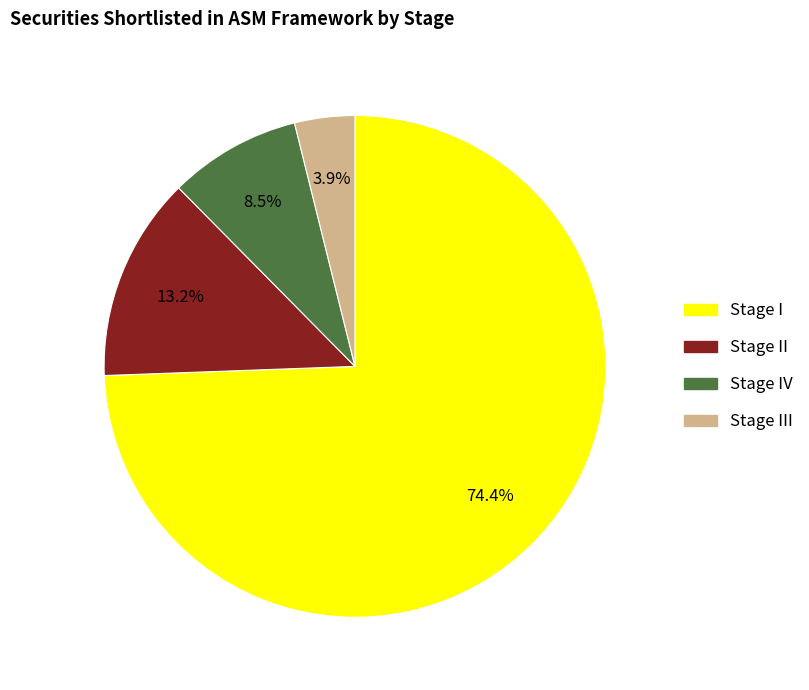

Is there any slice that represents more than half of the pie?

Yes